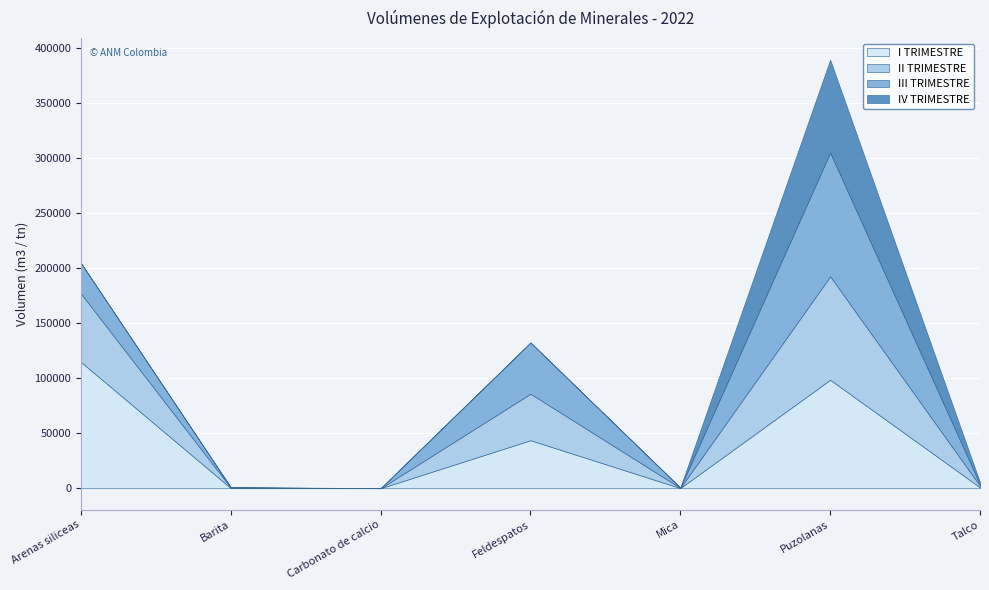

What is the label of the 4th point from the right?

Feldespatos